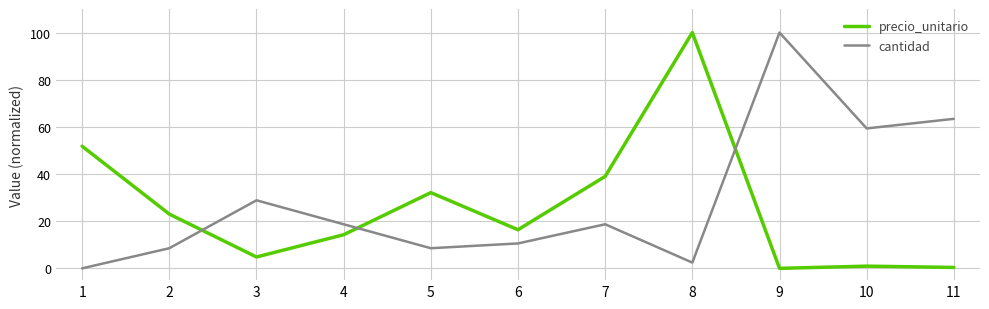

Where do cantidad and precio_unitario first cross each other?

2 and 3